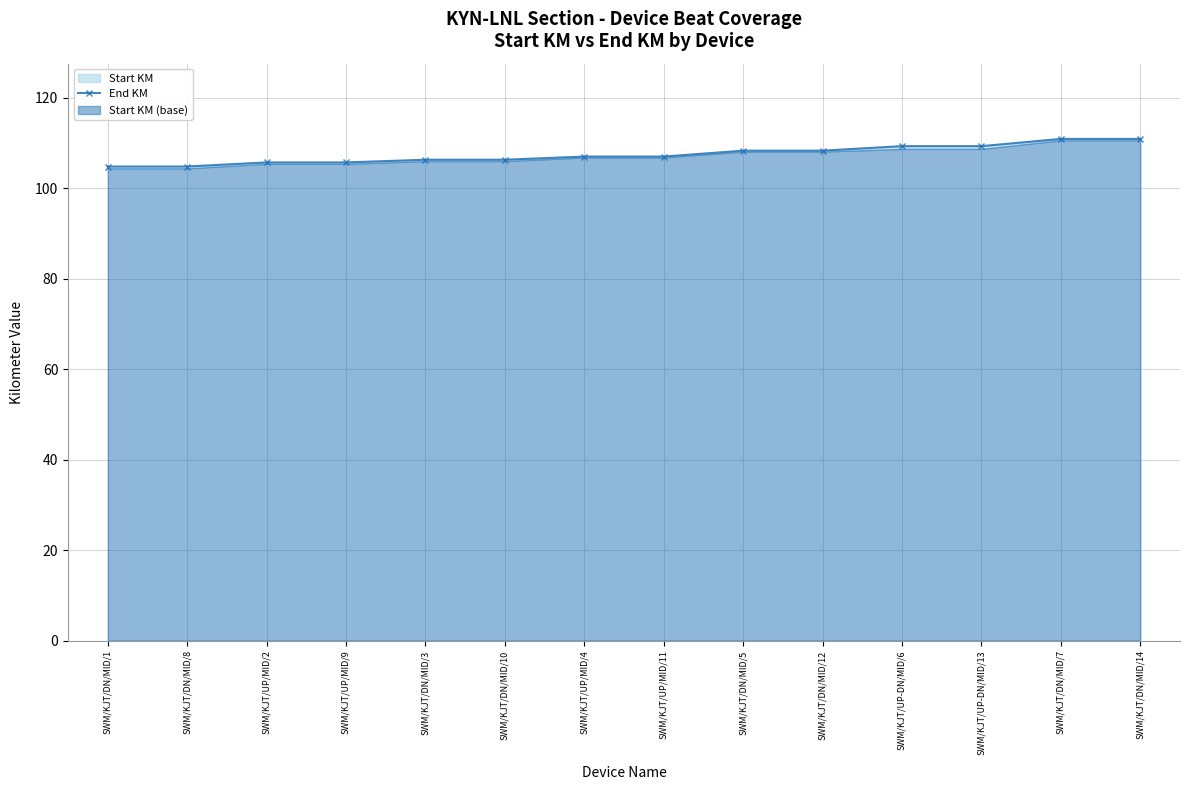

How many values exceed 107?

6